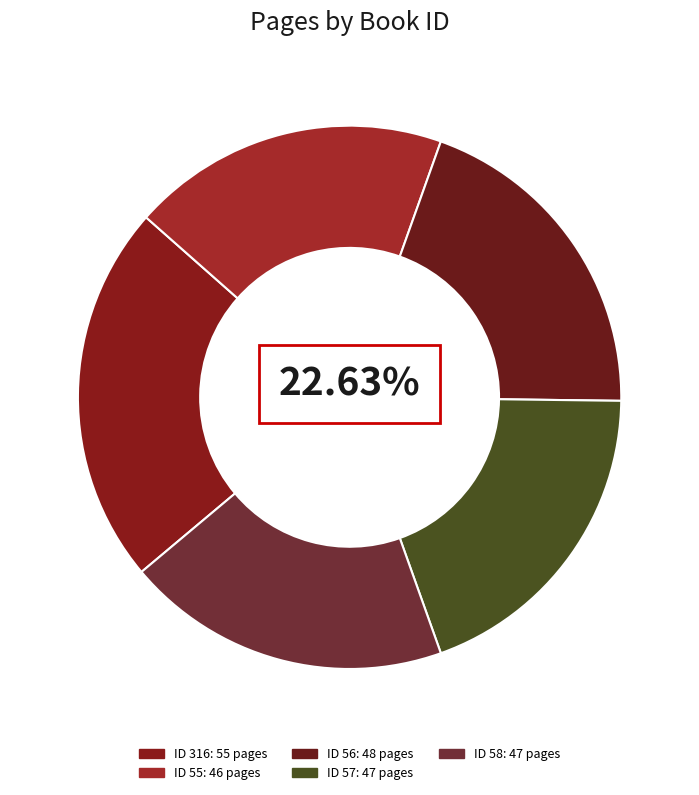

What percentage is the 316 slice, to the nearest percent?

23%